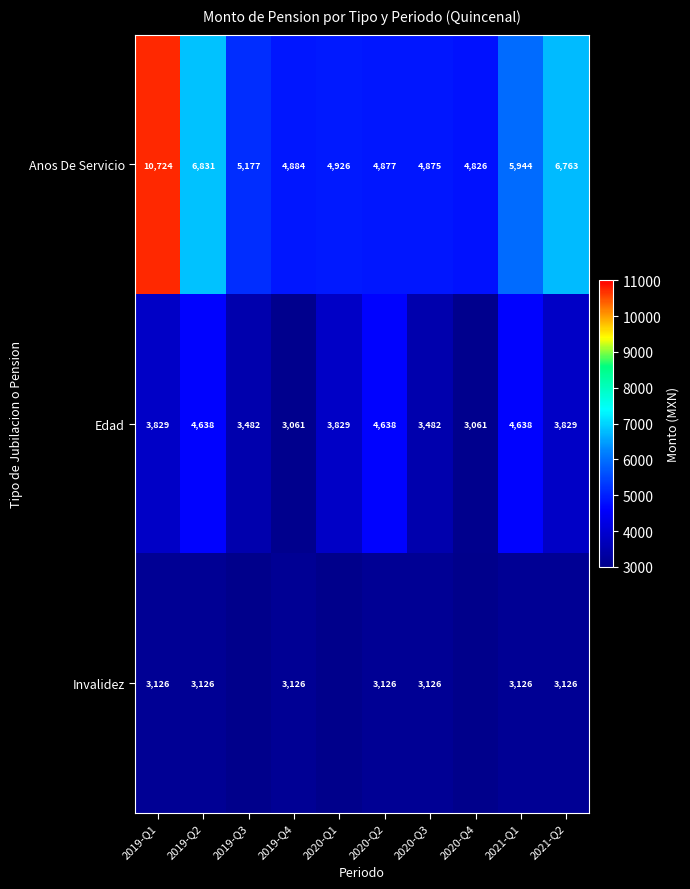

Is the value of Invalidez at 2020-Q2 greater than the value of Edad at 2020-Q1?

No